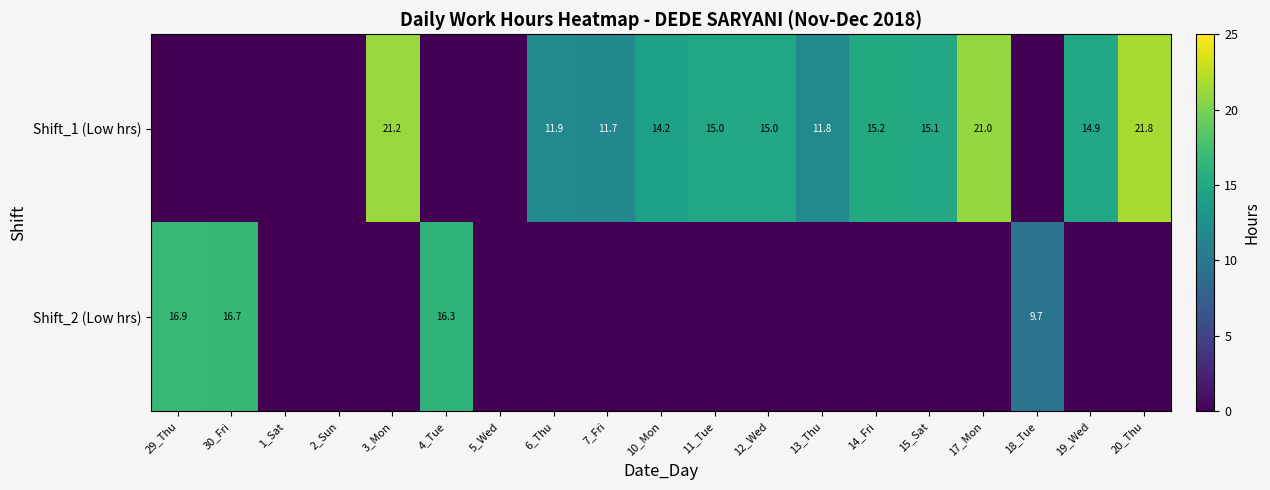

What is the sum of the Shift_1 (Low hrs) values at 17_Mon and 19_Wed?

35.9